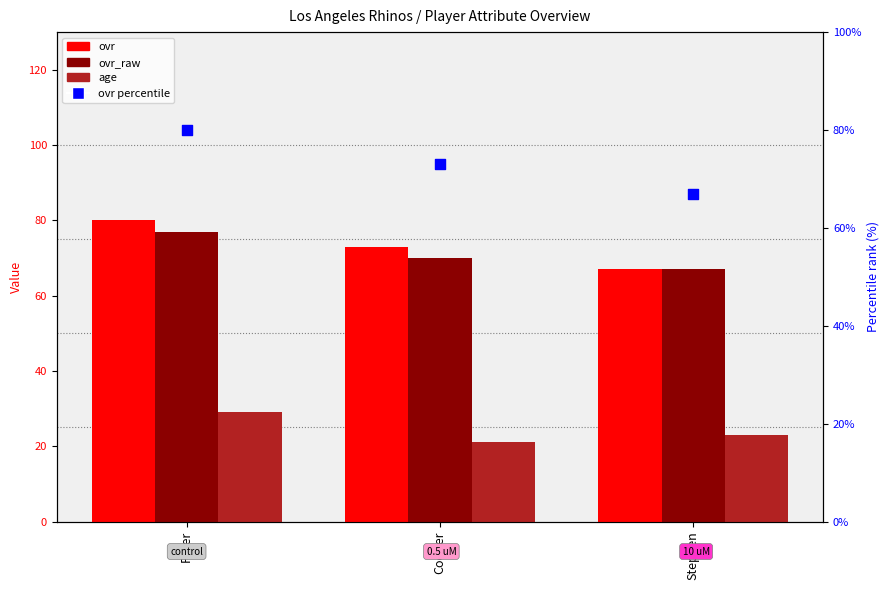

At how many categories does at least one series exceed 32?

3